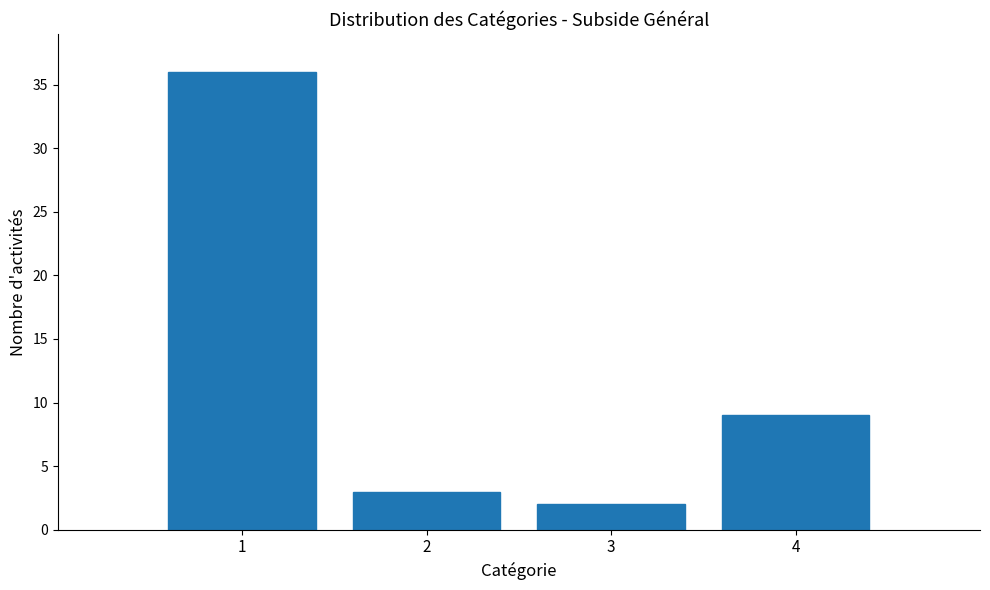

Reading left to right, extract all data points from this chart.

36	3	2	9